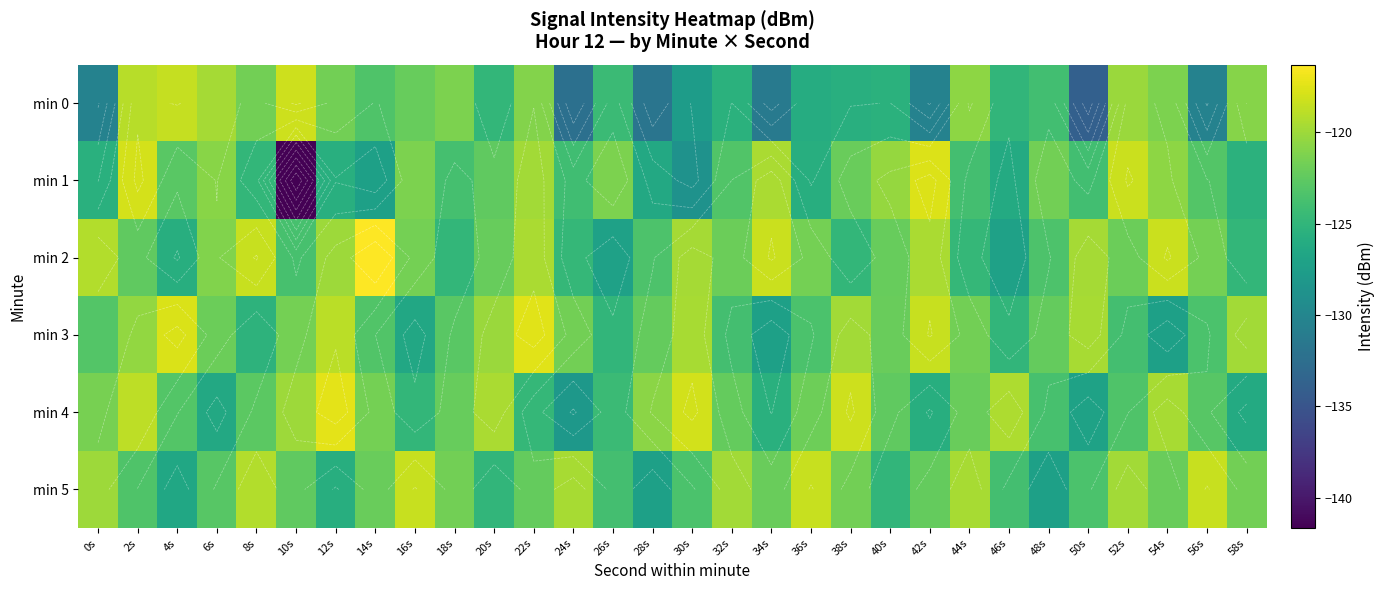

What is the total value across all series at 22s?

-724.8